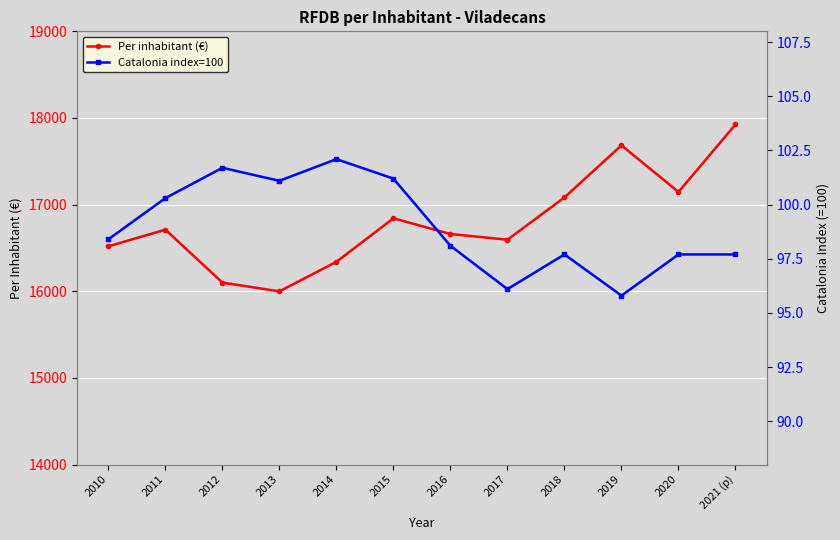

Count the number of data series in this chart.

2